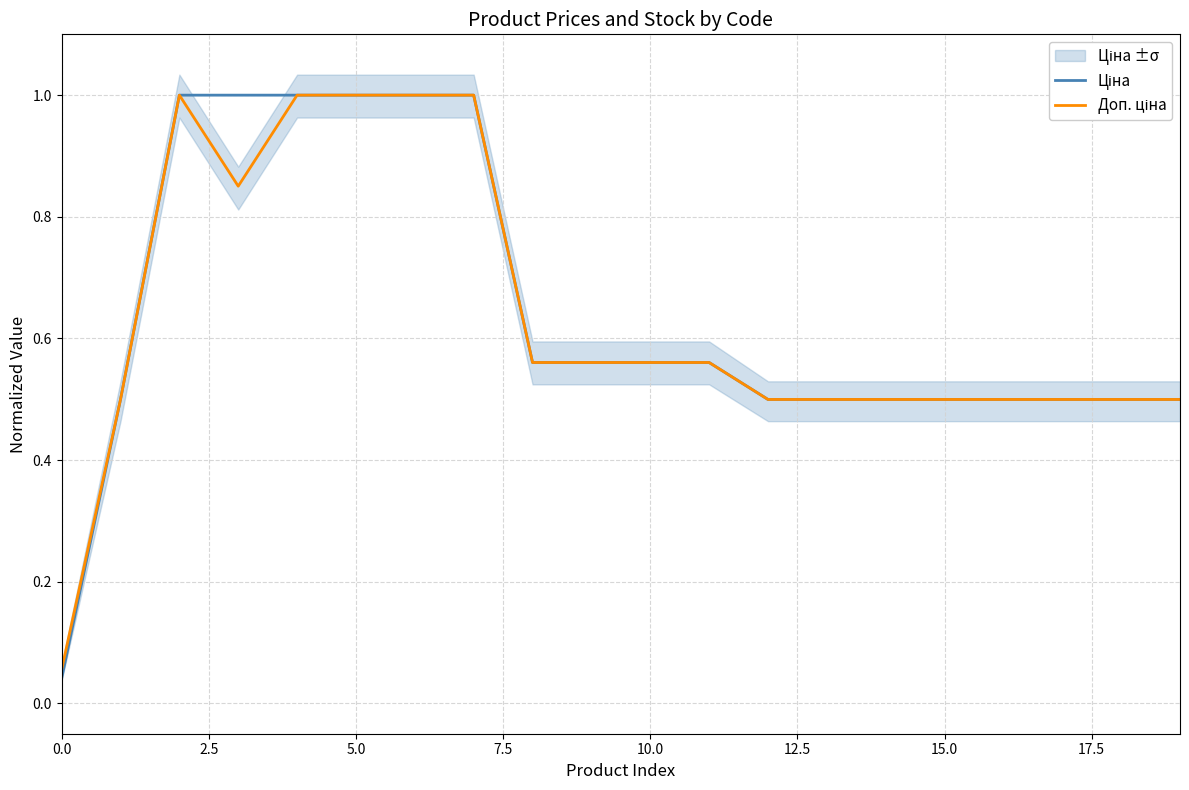

Between 7.5 and 11, which series saw the biggest shift?

Ціна